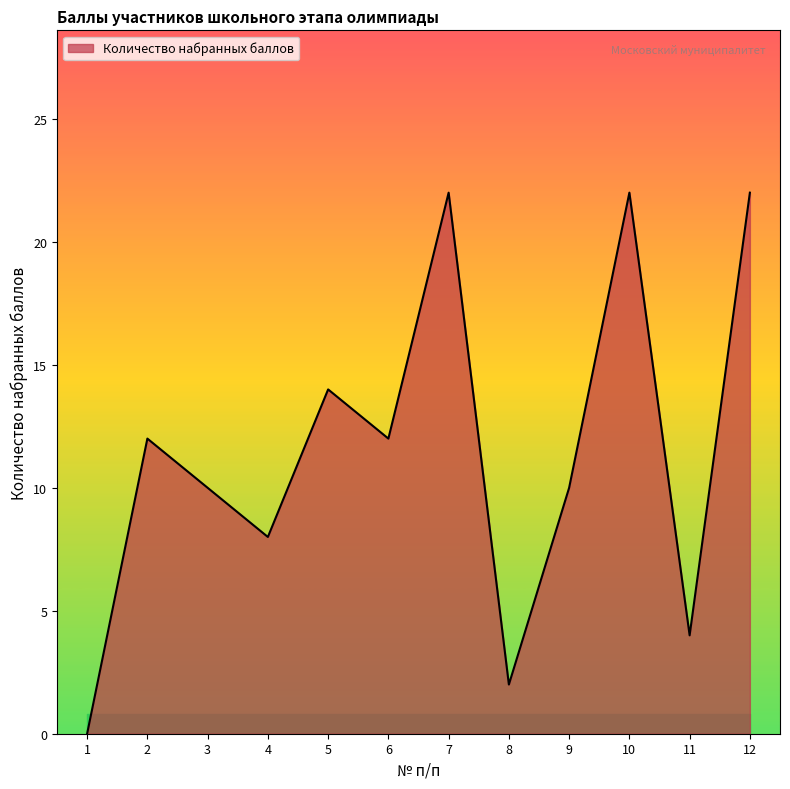

The chart shows a value of 22 at 7. True or false?

True